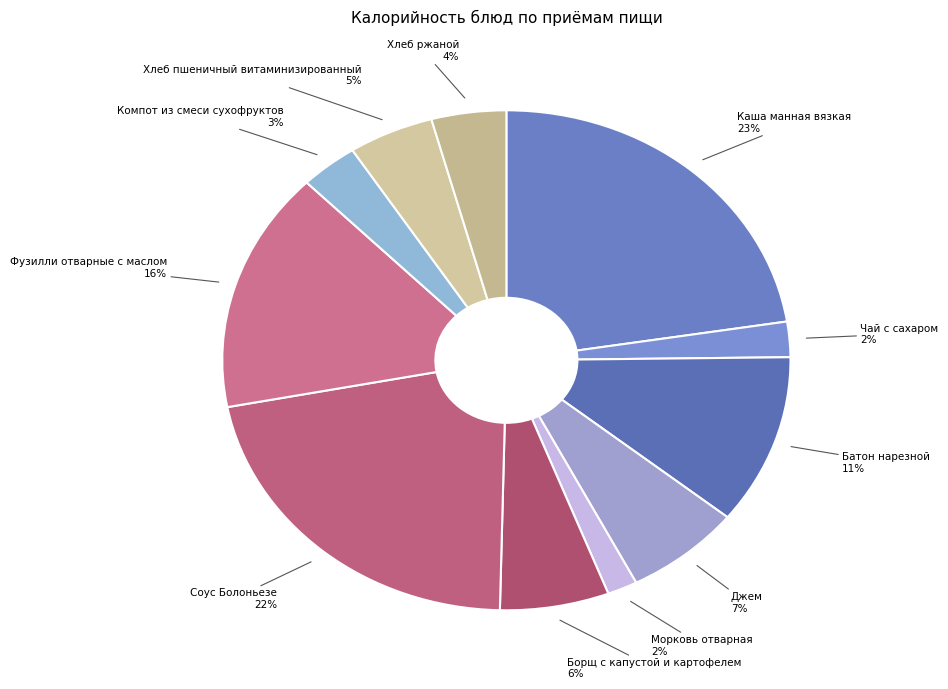

To the nearest percent, what is the difference between the Компот из смеси сухофруктов and Борщ с капустой и картофелем slice percentages?

3%